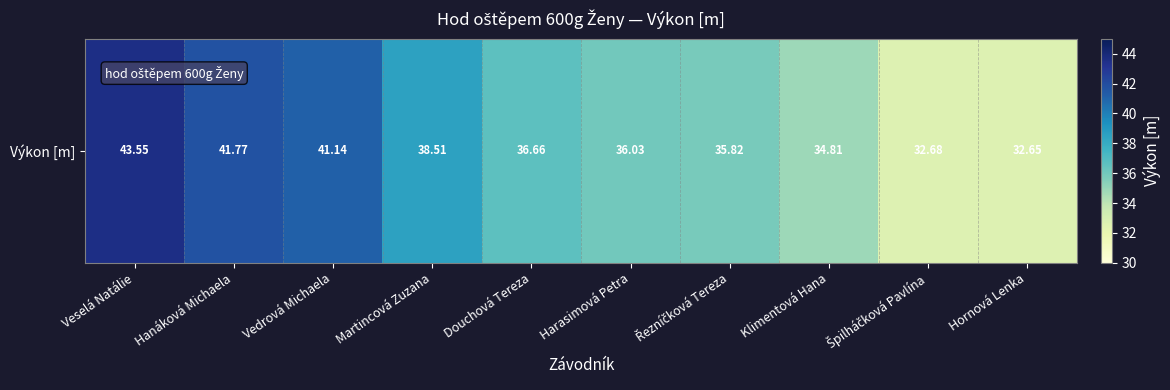

Rank the categories by value from highest to lowest.

Veselá Natálie, Hanáková Michaela, Vedrová Michaela, Martincová Zuzana, Douchová Tereza, Harasimová Petra, Řezníčková Tereza, Klimentová Hana, Špilháčková Pavlína, Hornová Lenka